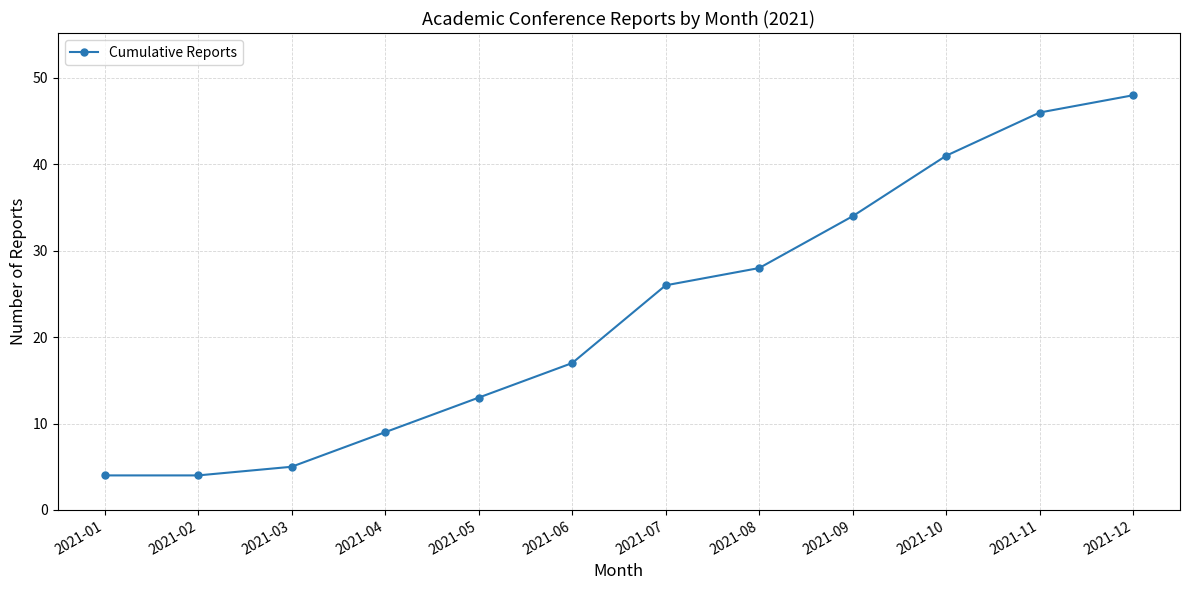

Is it true that the value at 2021-05 is 22?

False